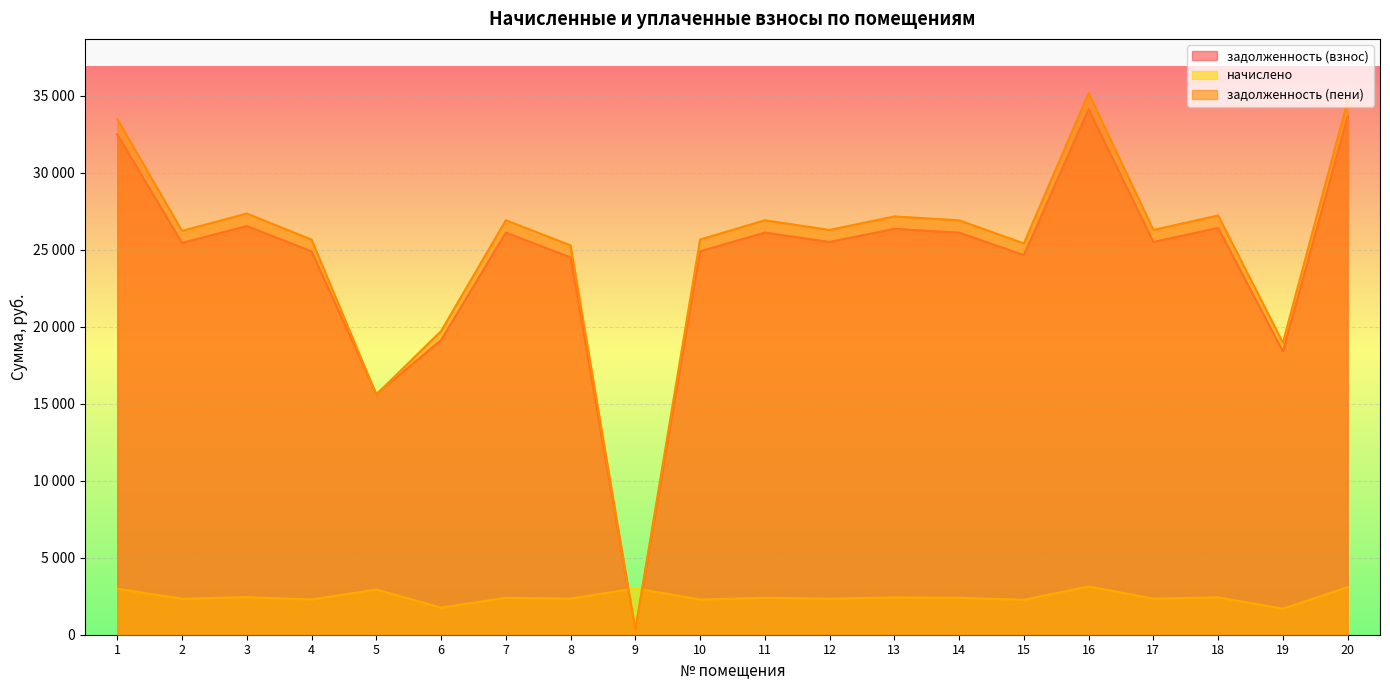

At which category does the chart reach its peak across all series?

16